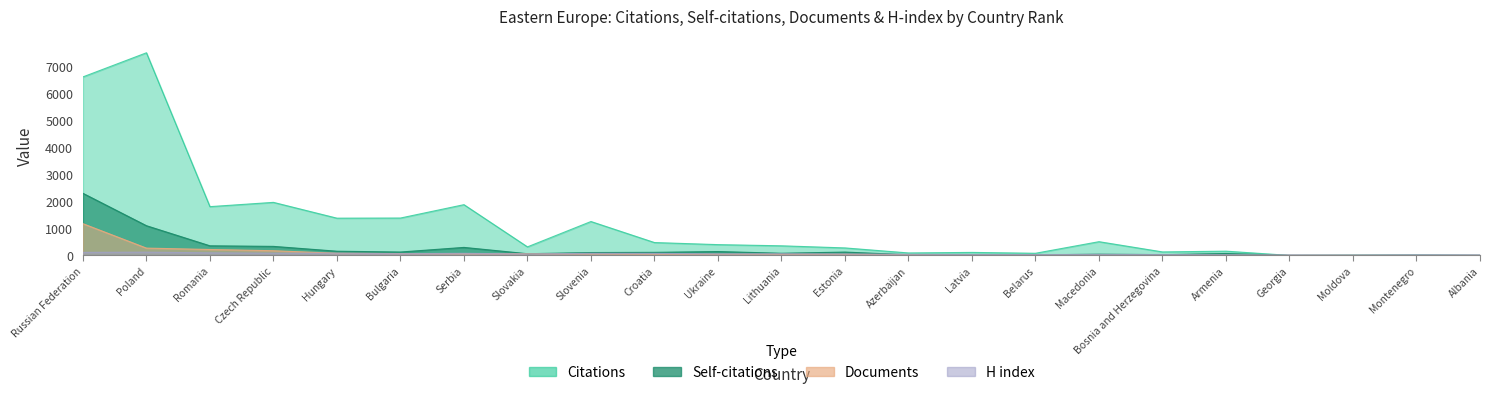

How many values in the H index series exceed 53?

11